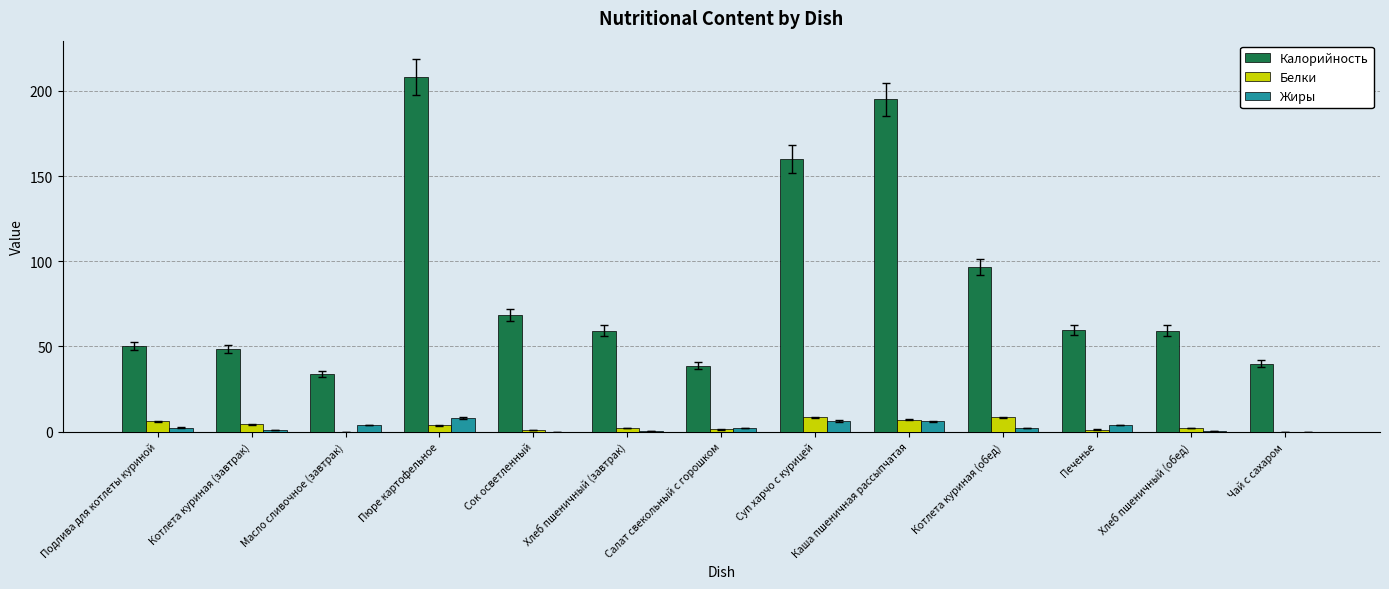

At which category is the sum across all series the highest?

Пюре картофельное